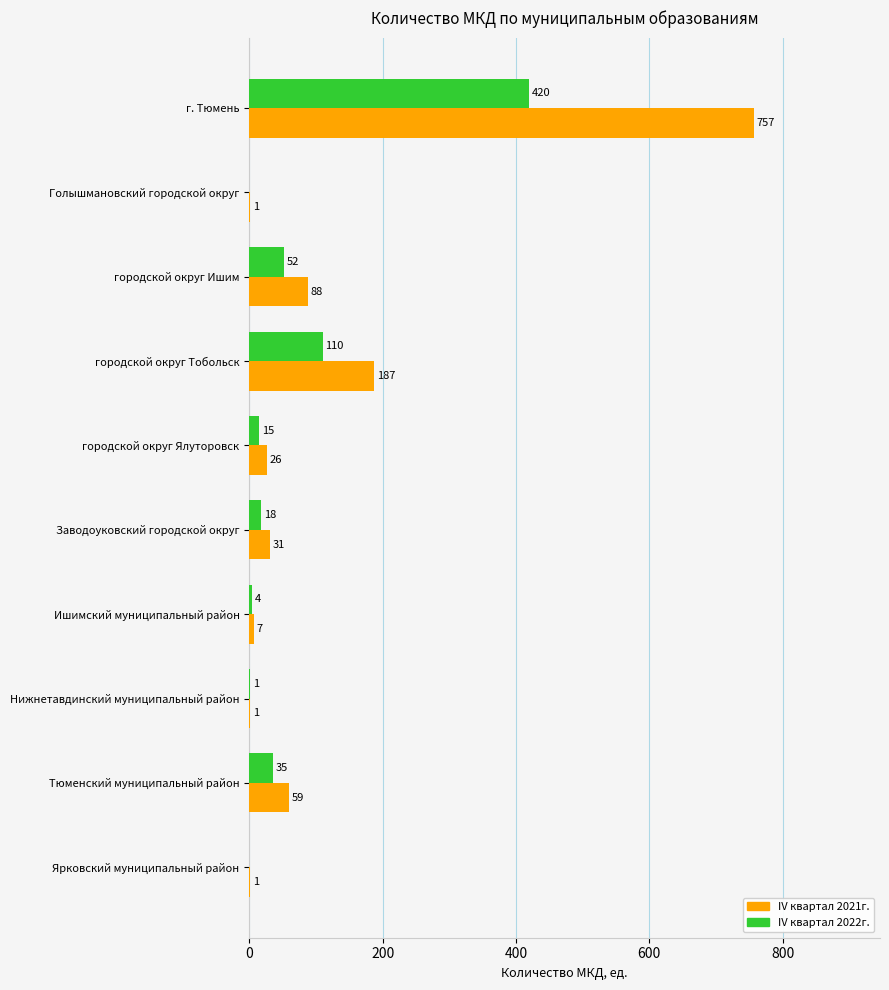

What is the total value across all series at Заводоуковский городской округ?

49